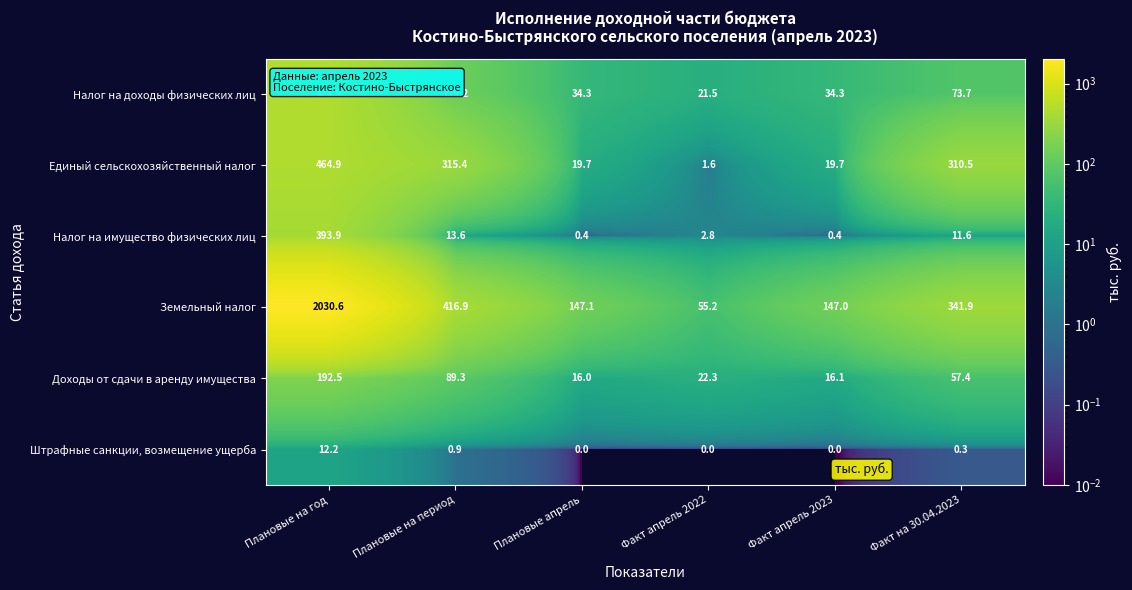

Rank the series at Плановые апрель from lowest to highest value.

Штрафные санкции, возмещение ущерба, Налог на имущество физических лиц, Доходы от сдачи в аренду имущества, Единый сельскохозяйственный налог, Налог на доходы физических лиц, Земельный налог